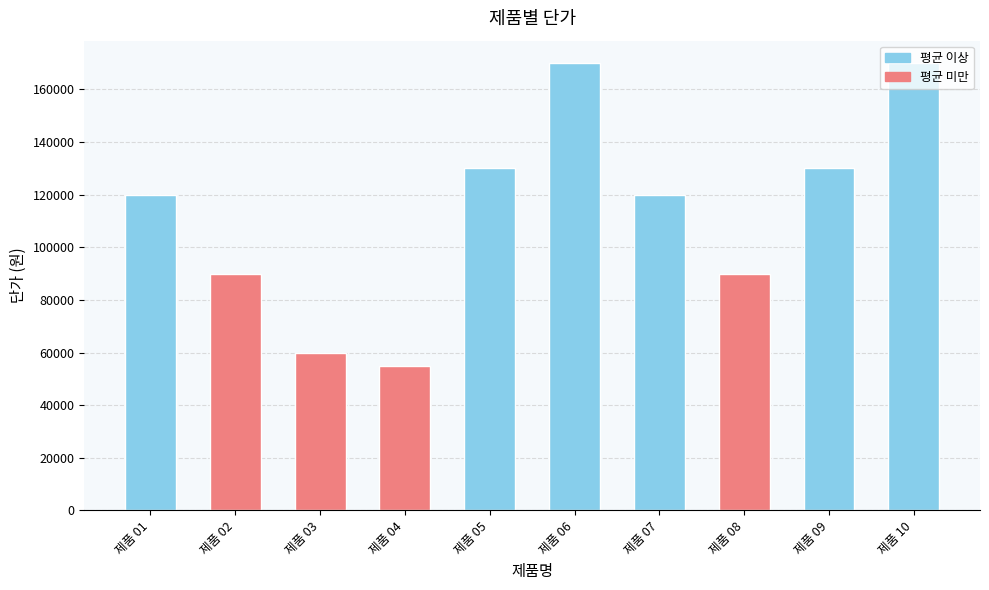

How many data points are less than 120000?

4